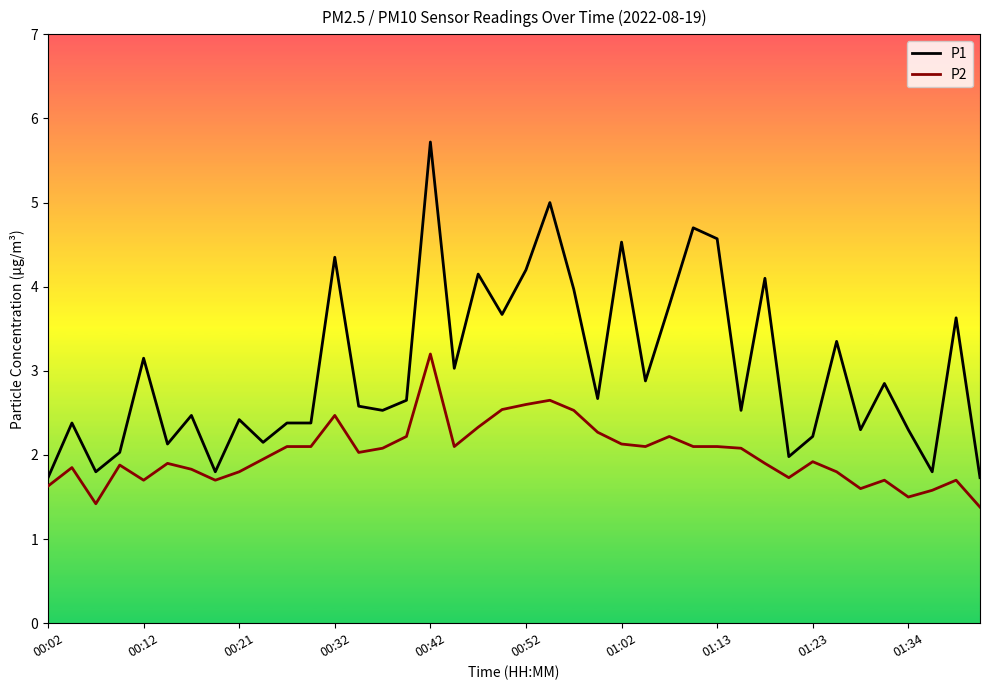

What is the maximum value for P1?

5.7